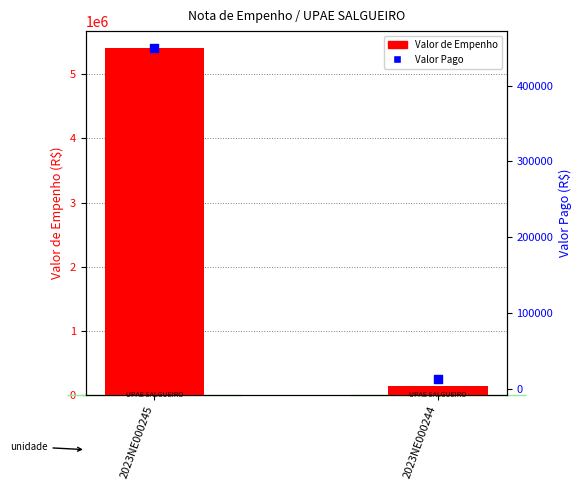

Which series has the largest total across all categories?

Valor de Empenho